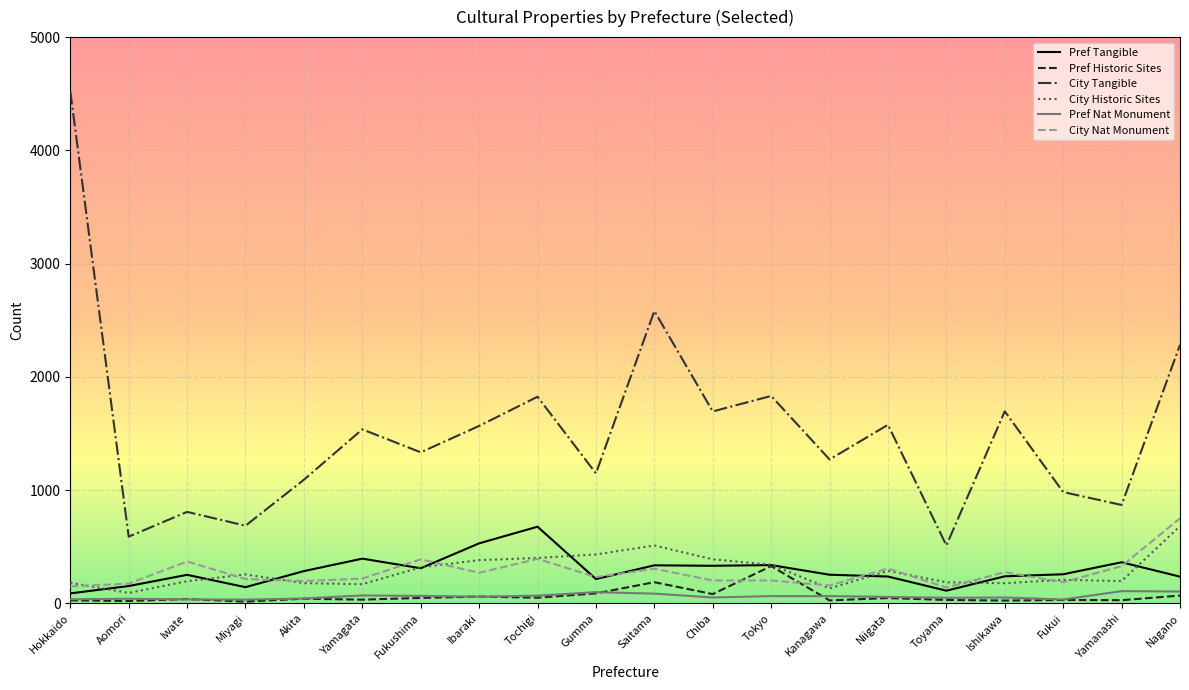

Count the number of categories in the chart.

20